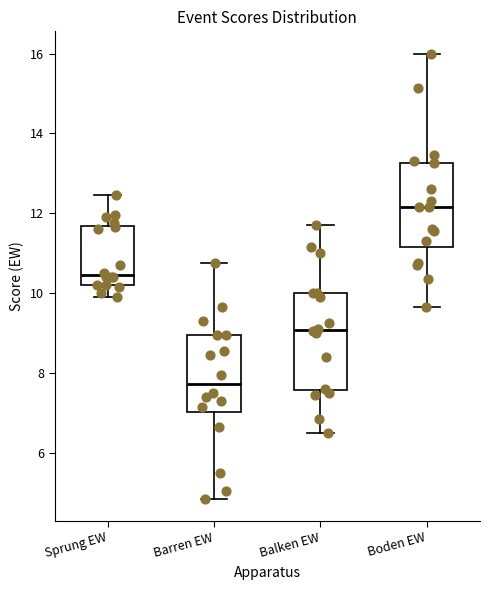

Reading left to right, transcribe this box plot: for each box, give where its median line is, the range the box spans, and where its two whiskers end, as read against the y-axis. The values are not printed on the chart, so give them approximately, as read against the axis.

Sprung EW: median 10.4, box 10.2 to 11.6, whiskers 10.0 to 12.4
Barren EW: median 7.8, box 7.0 to 9.0, whiskers 4.8 to 10.8
Balken EW: median 9.0, box 7.6 to 10.0, whiskers 6.6 to 11.8
Boden EW: median 12.2, box 11.2 to 13.2, whiskers 9.6 to 16.0